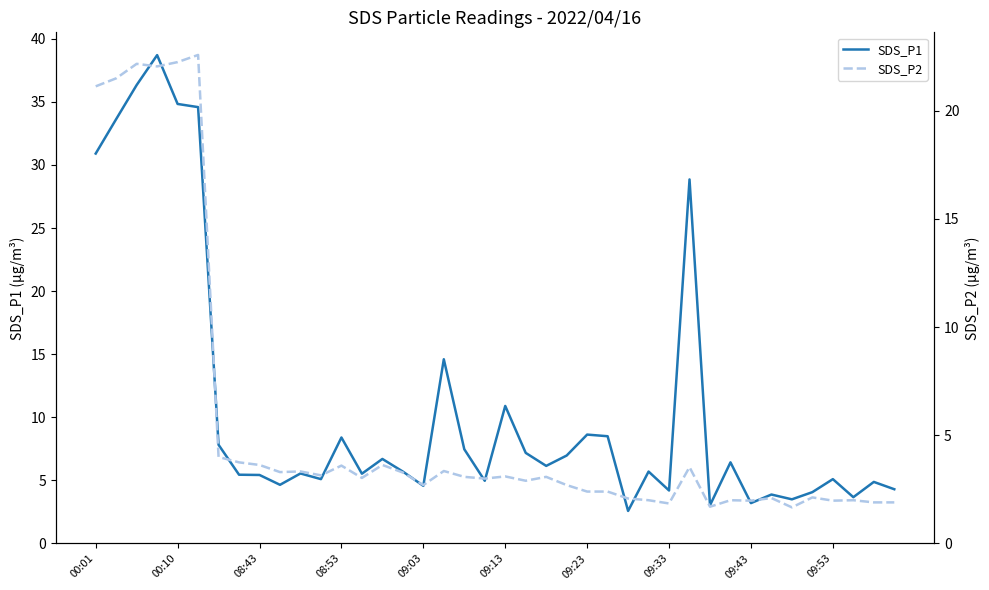

True or false: SDS_P1 and SDS_P2 cross at least once.

False